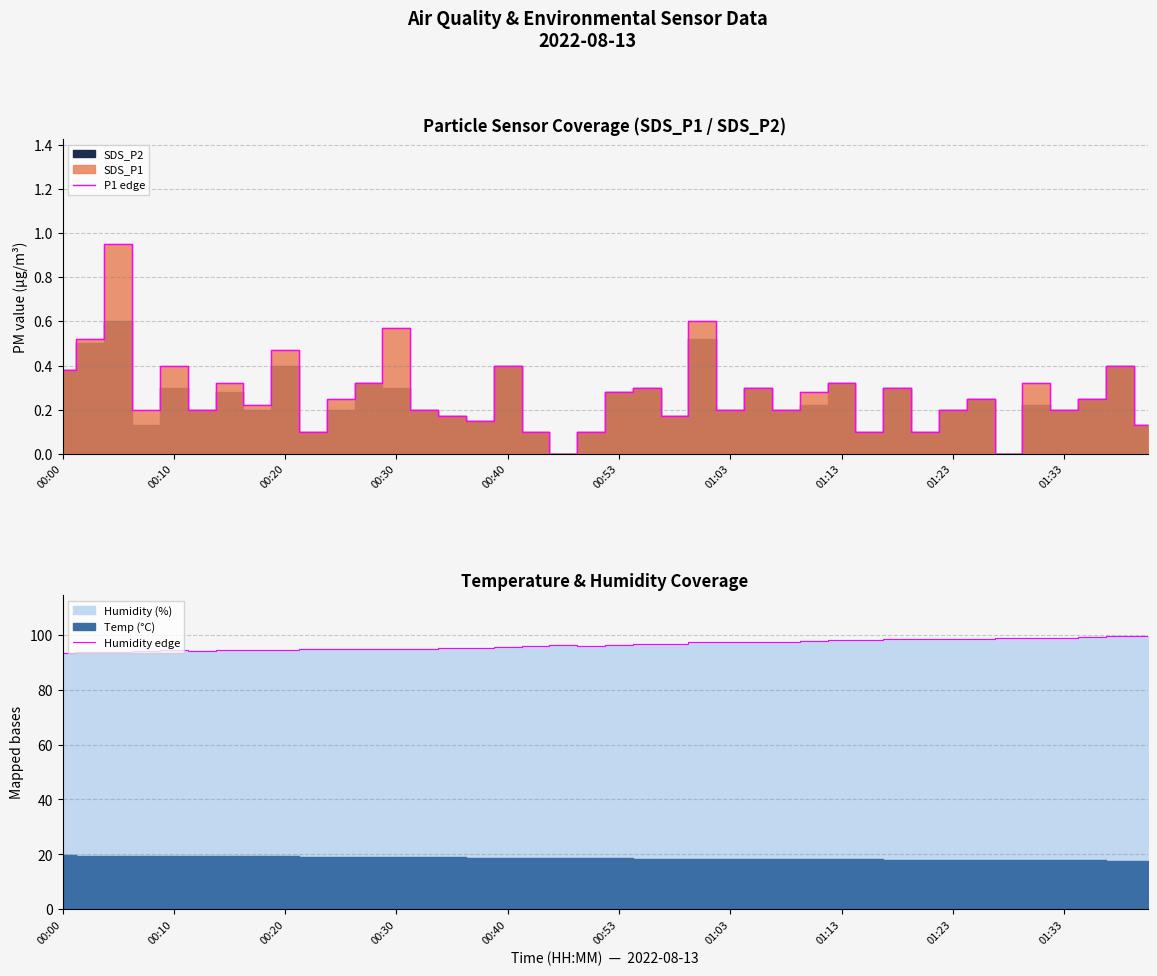

How many interior local valleys does the Humidity edge series have?

7